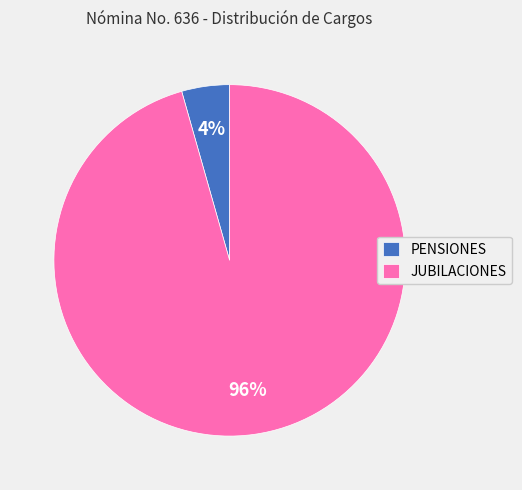

Does JUBILACIONES account for over 50% of the chart?

Yes